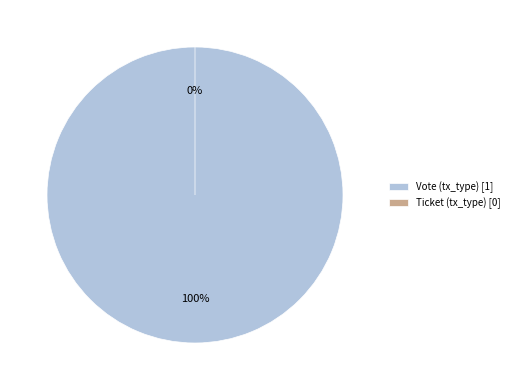

Between Ticket (tx_type) and Vote (tx_type), which is larger?

Vote (tx_type)